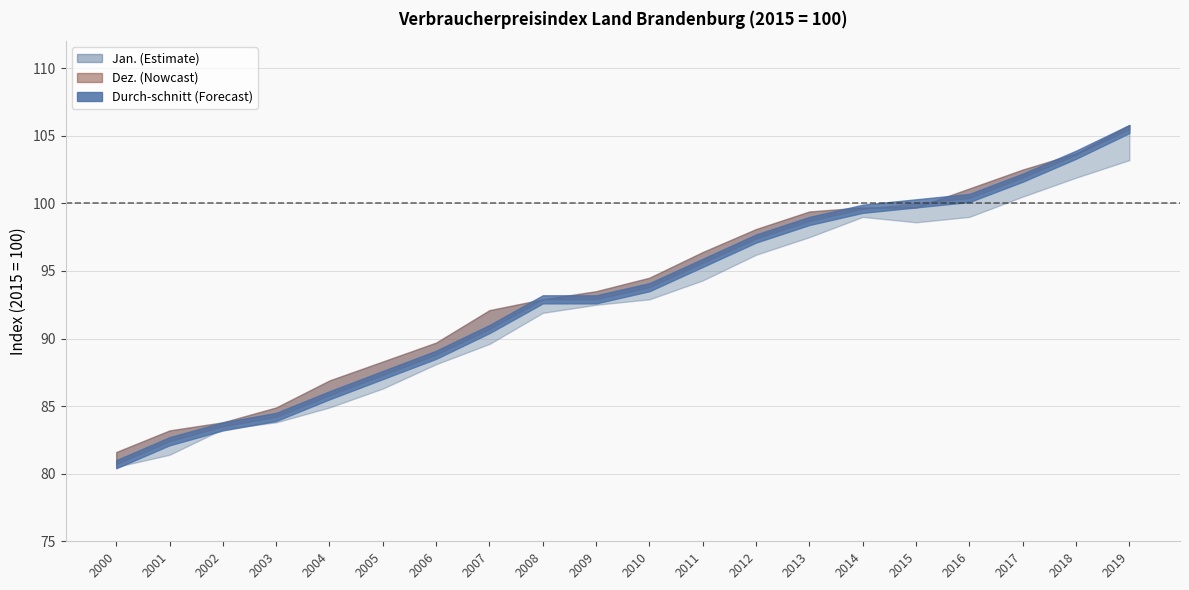

Rank the series by their maximum value, from lowest to highest.

Jan., Durch-schnitt, Dez.